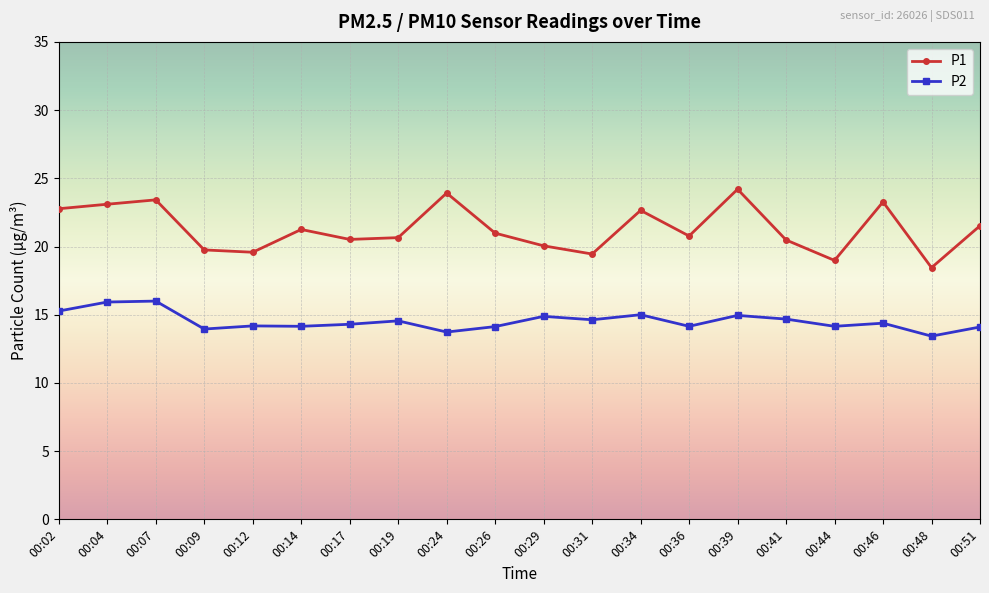

Between 00:29 and 00:48, which series saw the biggest shift?

P1